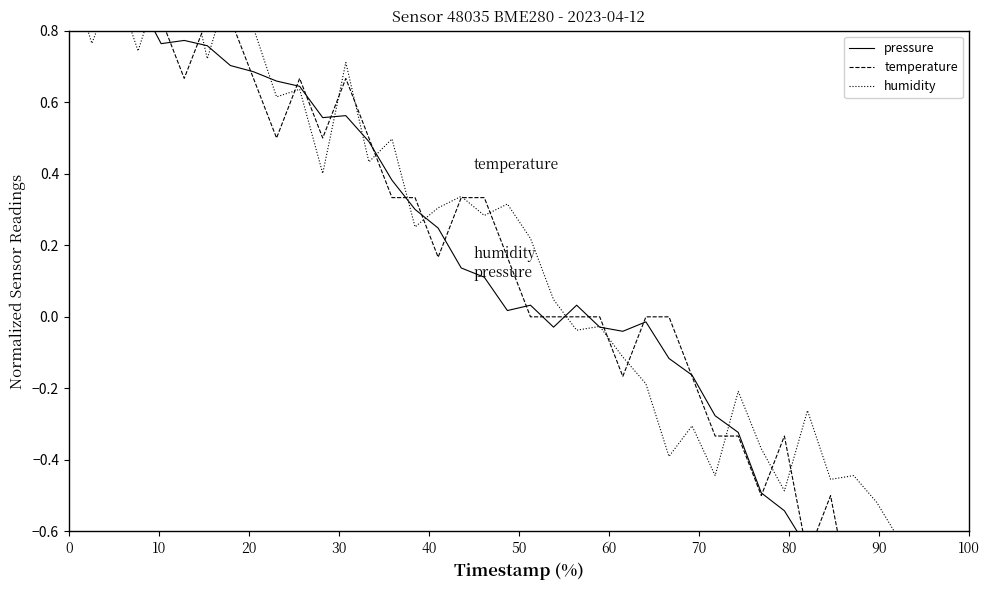

What is the average value of the pressure series?

0.1